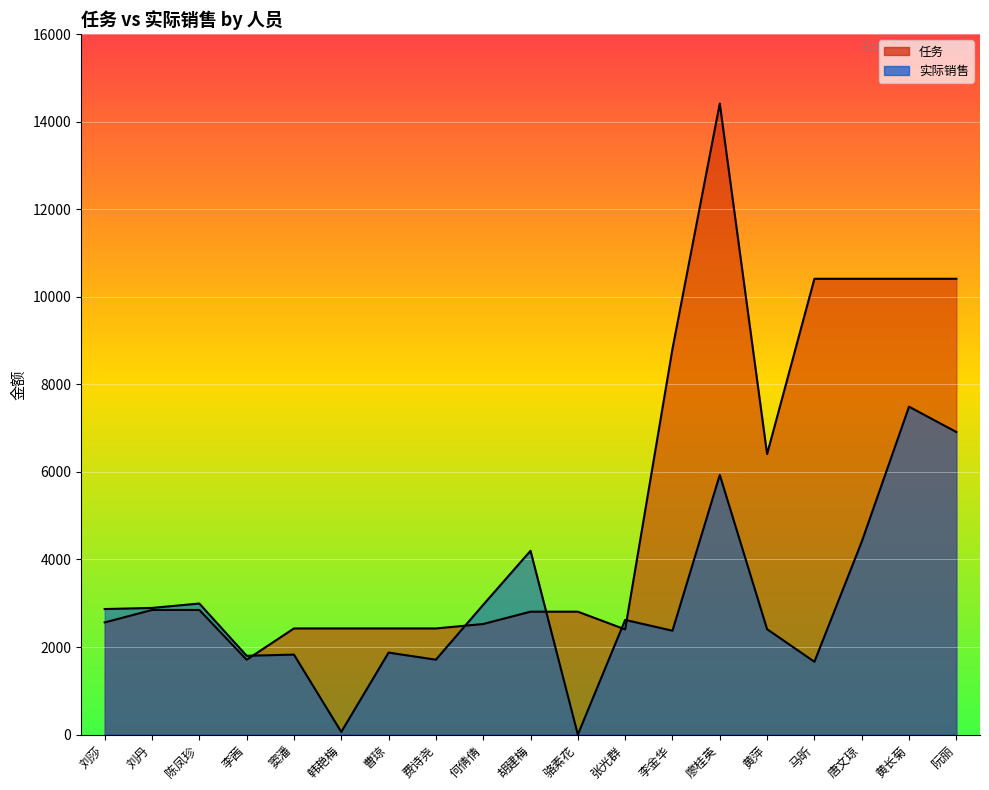

What value does the 实际销售 series have at 何倩倩?

2965.2